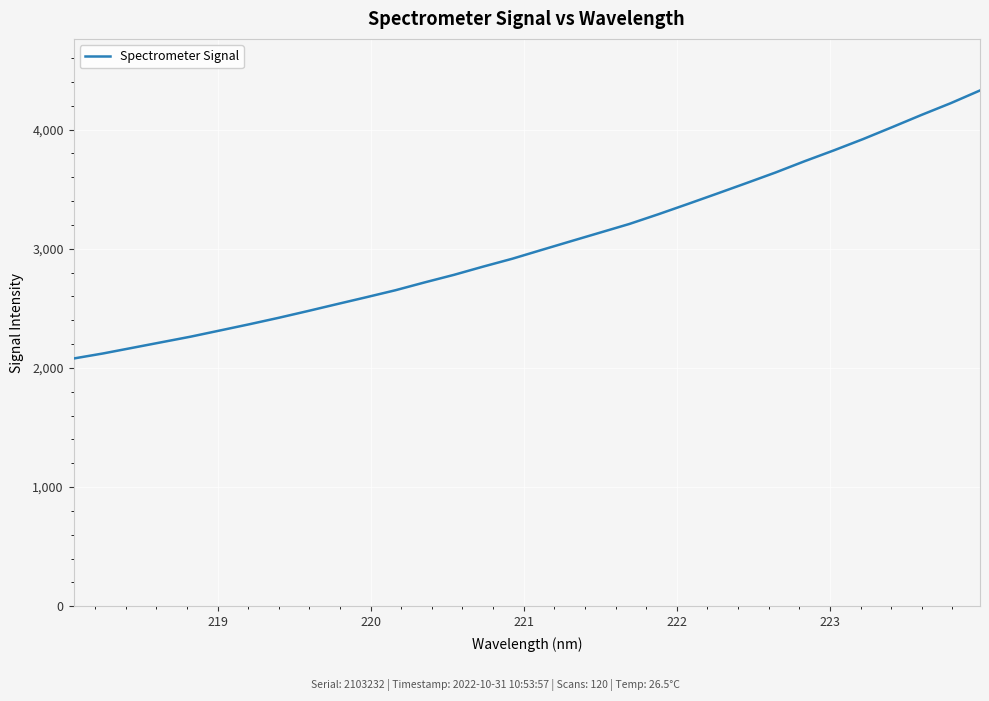

How many distinct data groups are displayed?

1